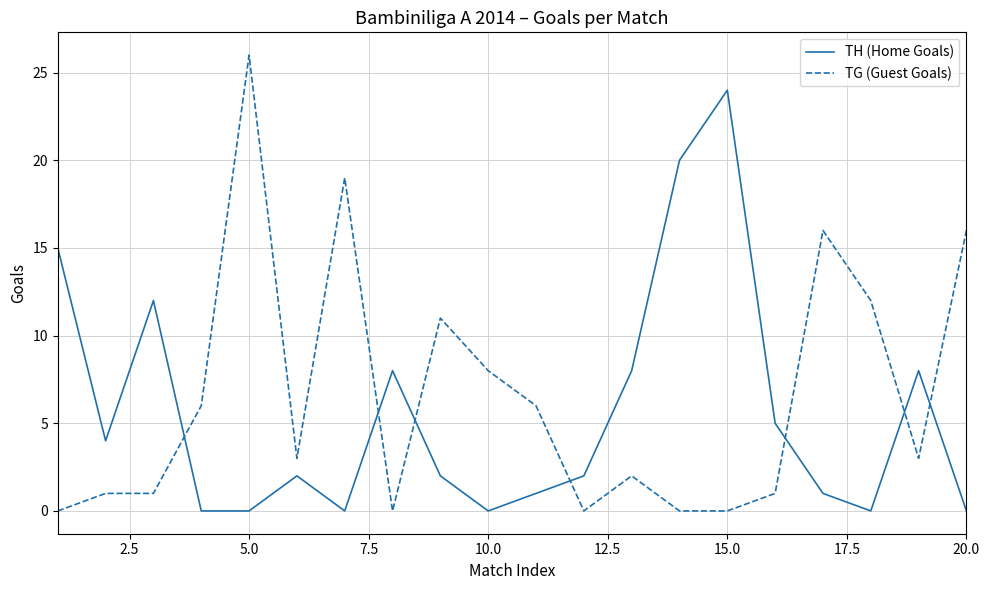

Which series has the largest range (max minus min)?

TG (Guest Goals)